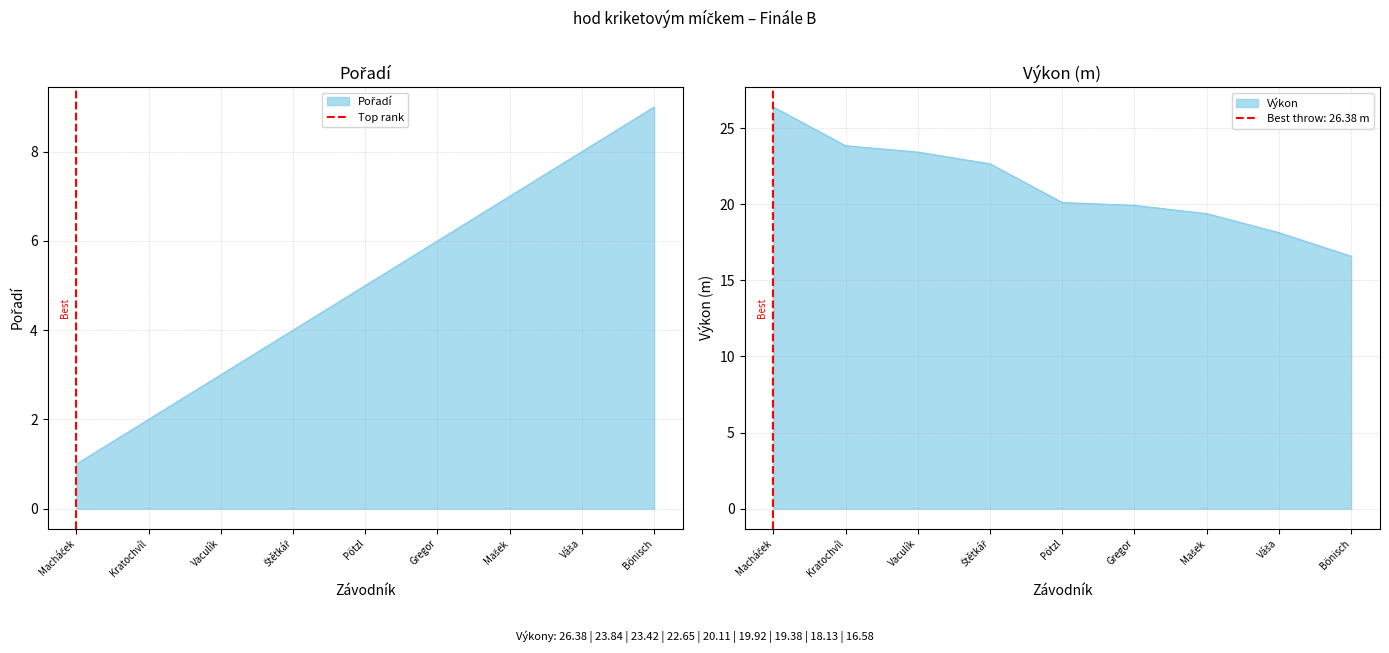

What position from the right is Macháček?

2